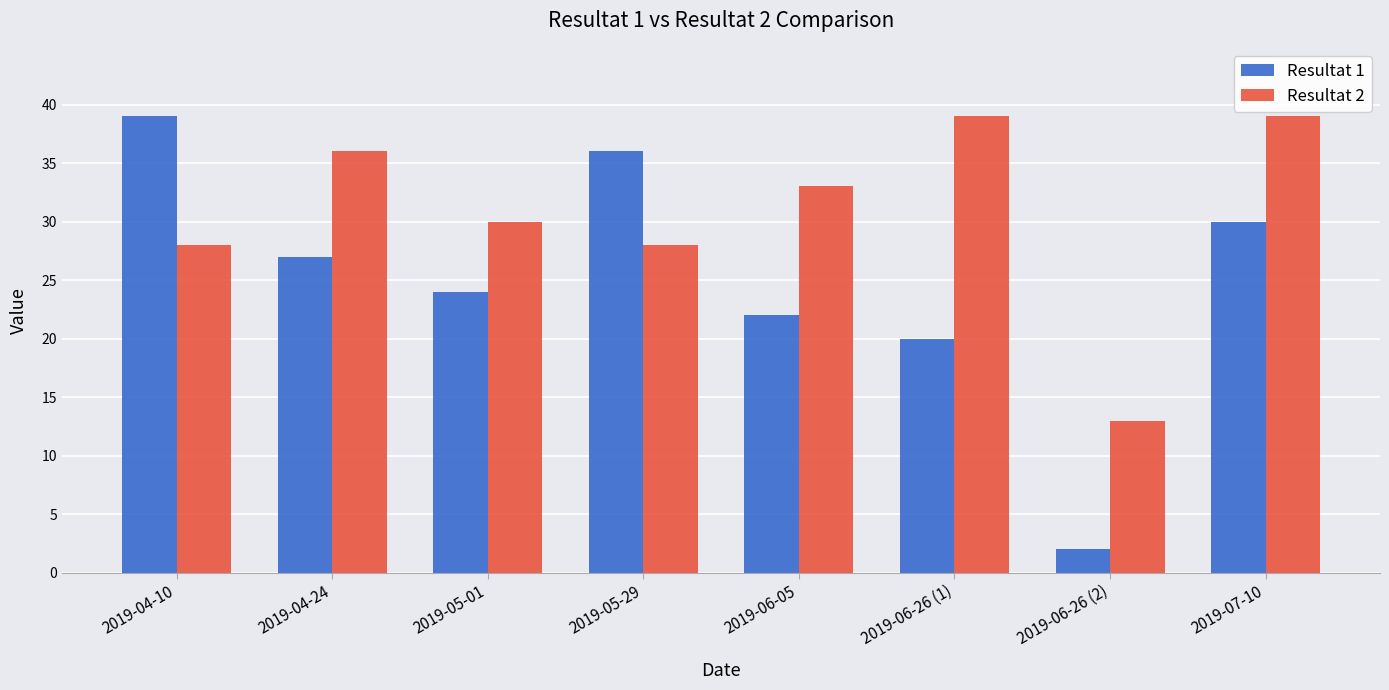

Reading right to left, list all the values displayed in this chart.

Resultat 1: 2019-07-10=30	2019-06-26 (2)=2	2019-06-26 (1)=20	2019-06-05=22	2019-05-29=36	2019-05-01=24	2019-04-24=27	2019-04-10=39
Resultat 2: 2019-07-10=39	2019-06-26 (2)=13	2019-06-26 (1)=39	2019-06-05=33	2019-05-29=28	2019-05-01=30	2019-04-24=36	2019-04-10=28